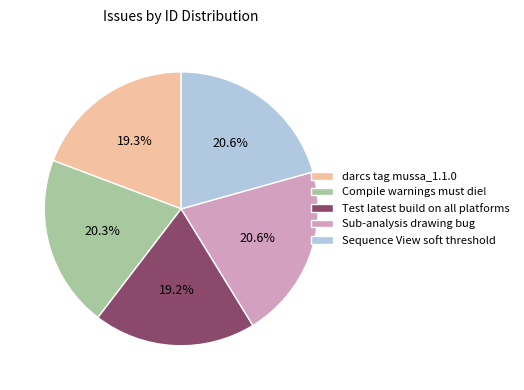

What is the ratio of the value at Test latest build on all platforms to the value at darcs tag mussa_1.1.0?

1.0